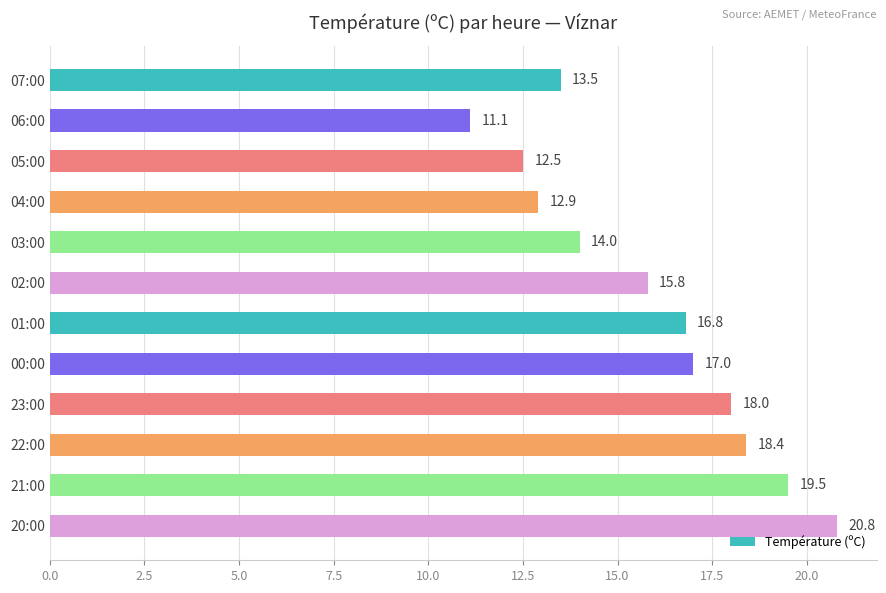

List the labels in order of value, largest first.

20:00, 21:00, 22:00, 23:00, 00:00, 01:00, 02:00, 03:00, 07:00, 04:00, 05:00, 06:00